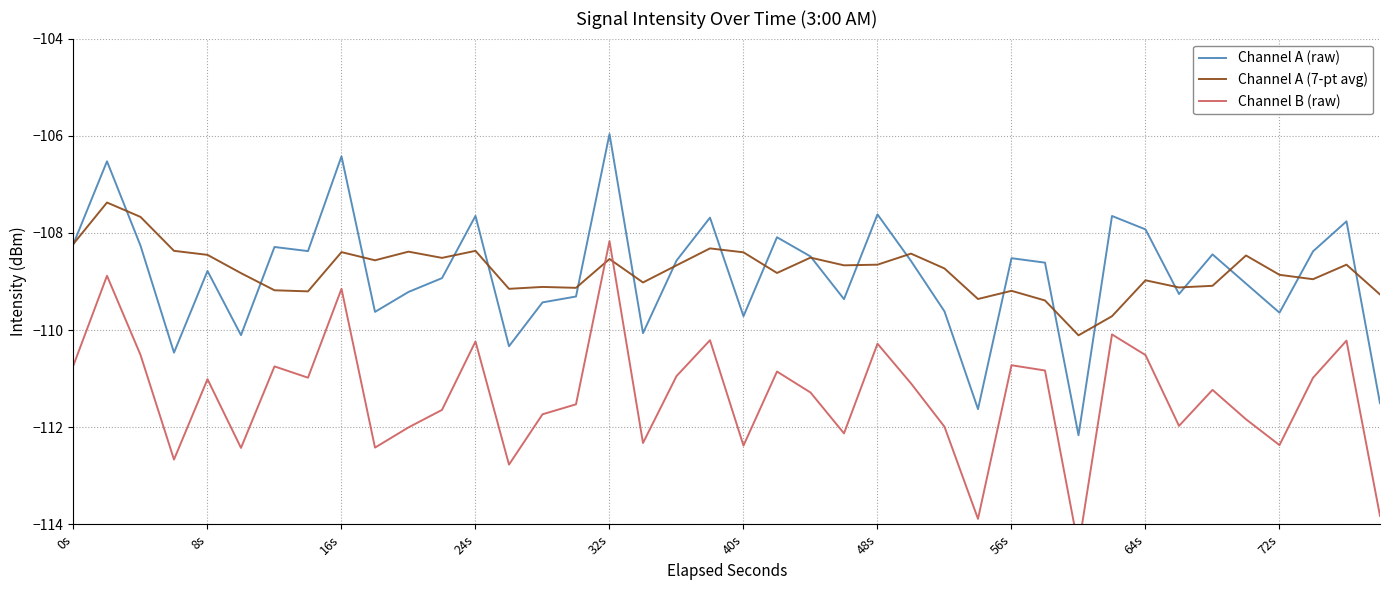

What is the minimum value for Channel A (7-pt avg)?

-110.1